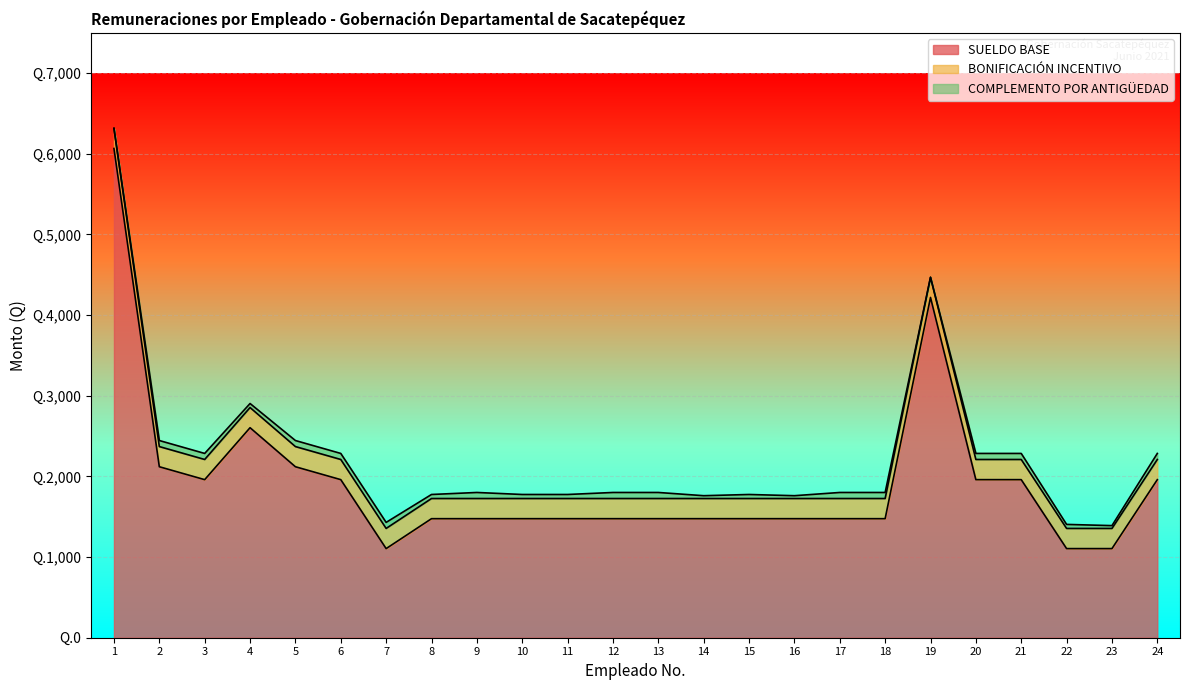

True or false: BONIFICACIÓN INCENTIVO has more than 0 points higher than both neighbors.

False